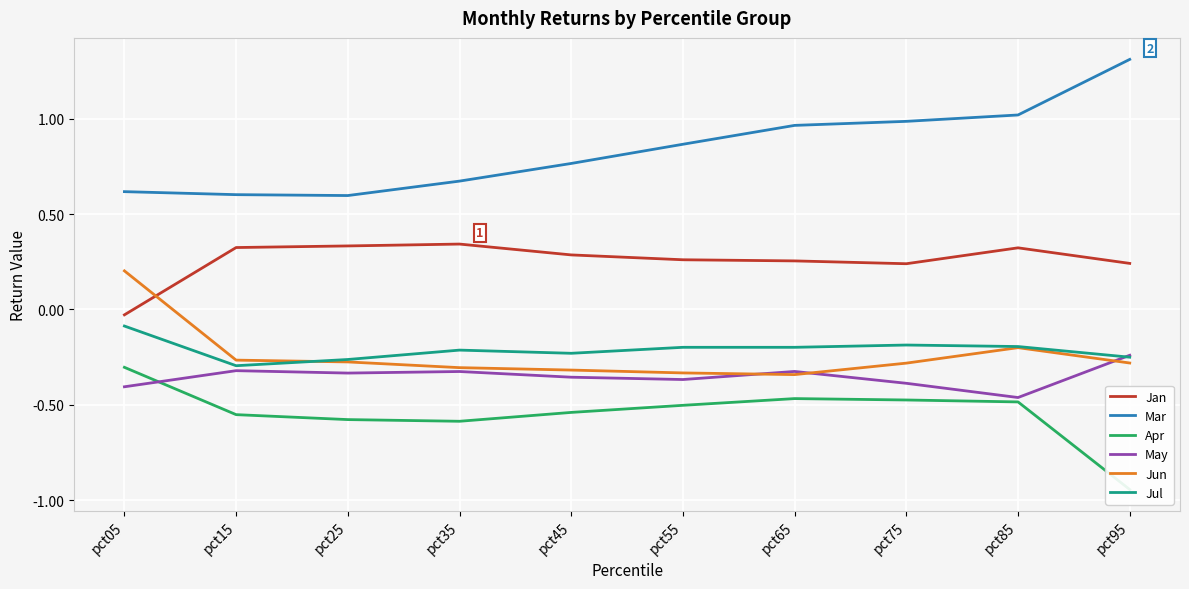

What is the difference between the second highest and minimum values in the Jan series?

0.4